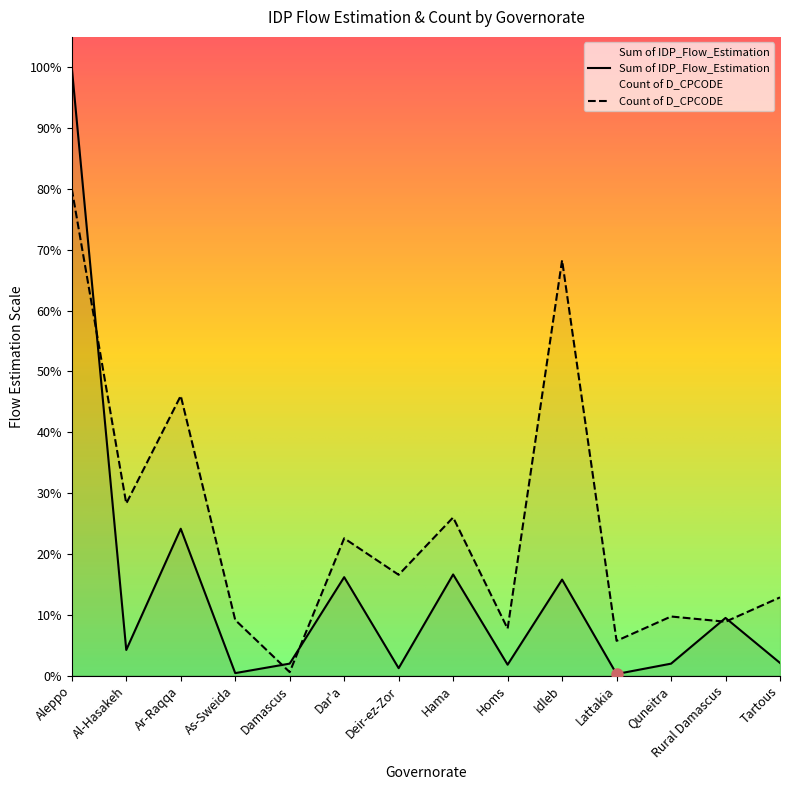

True or false: Sum of IDP_Flow_Estimation has a value of 4864.3 at Tartous.

False